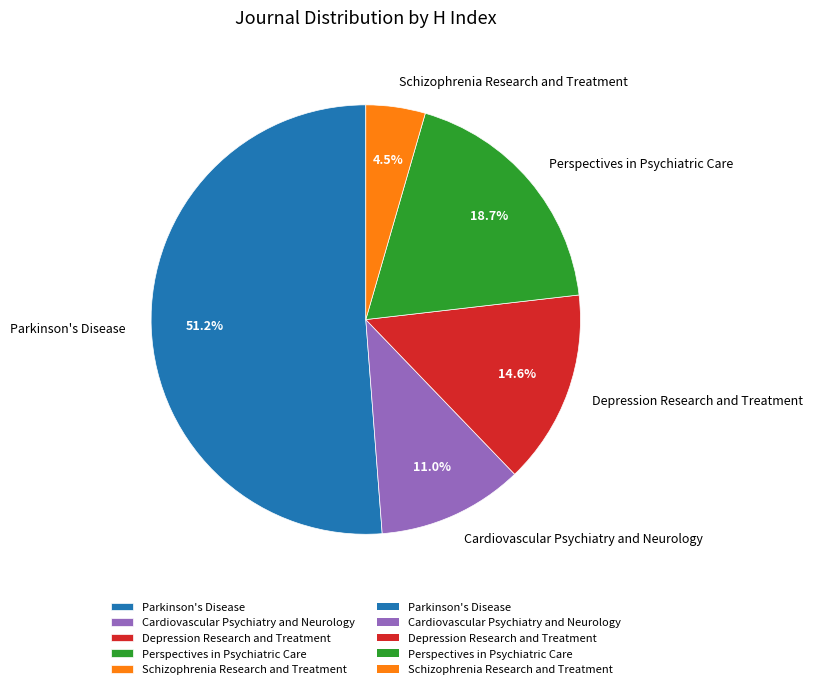

Rank the categories by value from lowest to highest.

Schizophrenia Research and Treatment, Cardiovascular Psychiatry and Neurology, Depression Research and Treatment, Perspectives in Psychiatric Care, Parkinson's Disease